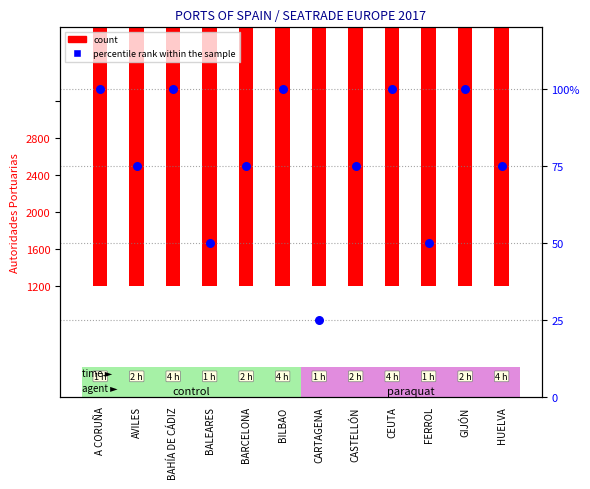

Which series reaches the maximum Y coordinate?

percentile rank within the sample